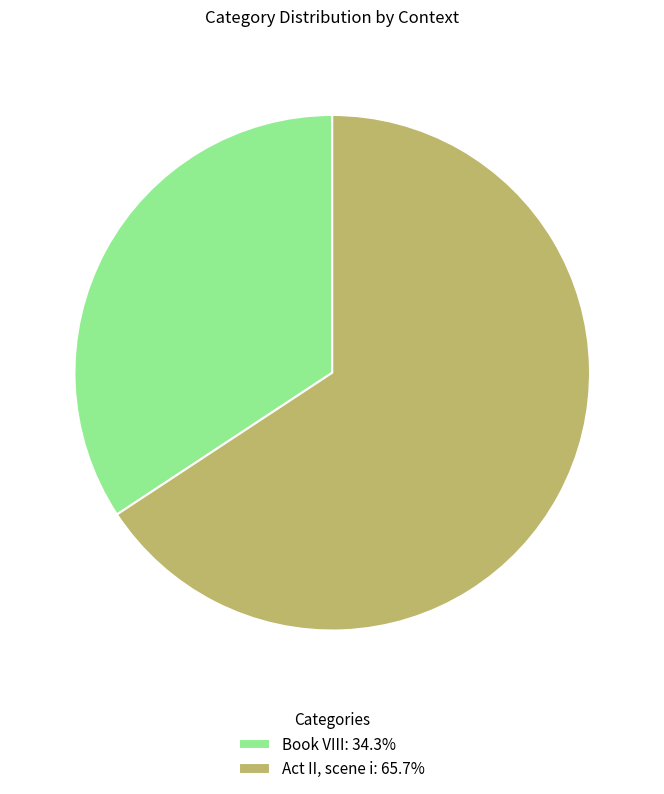

Do Act II, scene i: 65.7% and Book VIII: 34.3% together represent more than half of the pie?

Yes